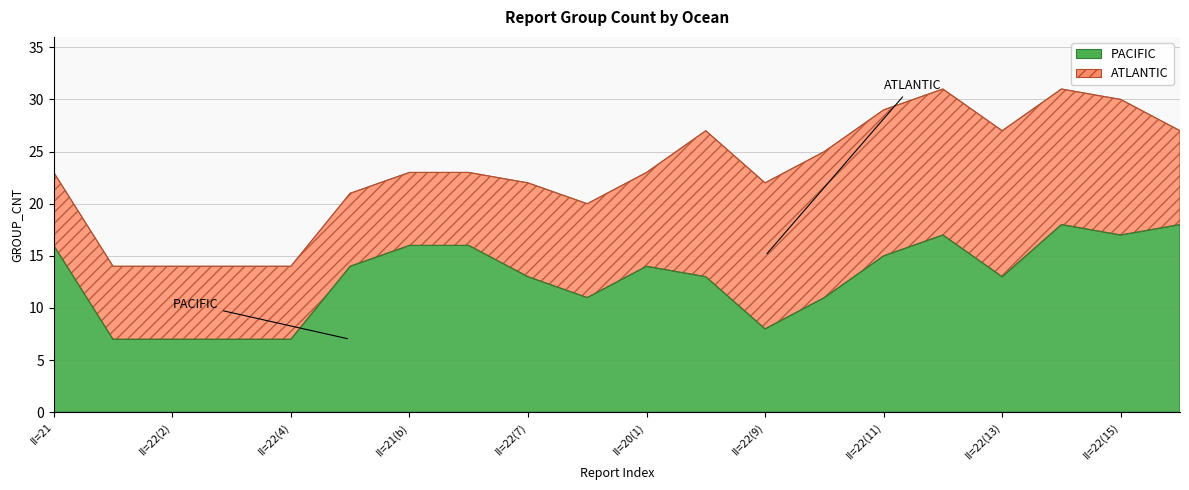

Rank the categories by value from highest to lowest.

II=22(14), II=22(16), II=22(12), II=22(15), II=21, II=21(b), II=22(6), II=22(11), II=22(5), II=20(1), II=22(7), II=17, II=22(13), II=22(8), II=22(10), II=22(9), II=22(1), II=22(2), II=22(3), II=22(4)